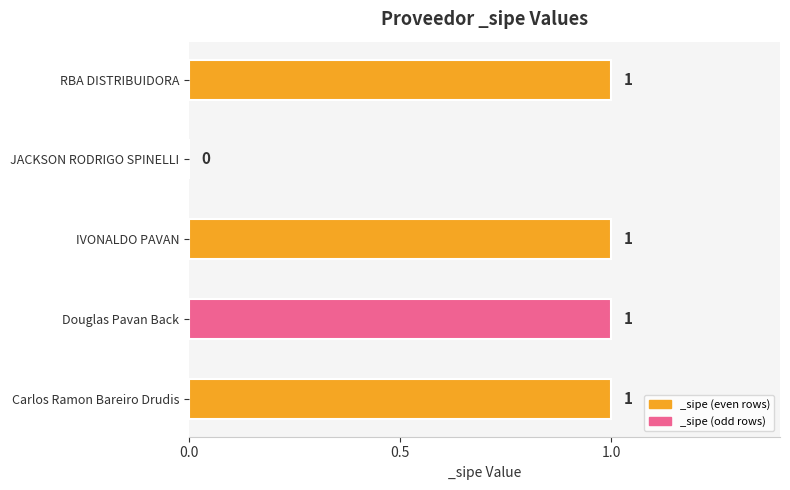

The chart shows a value of 1 at Carlos Ramon Bareiro Drudis. True or false?

True